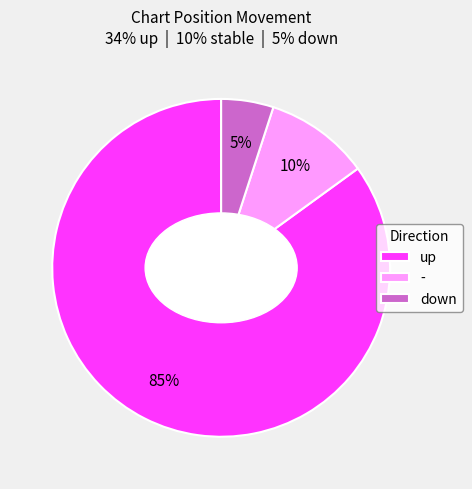

Approximately how many times larger is the value at - compared to up?

0.1